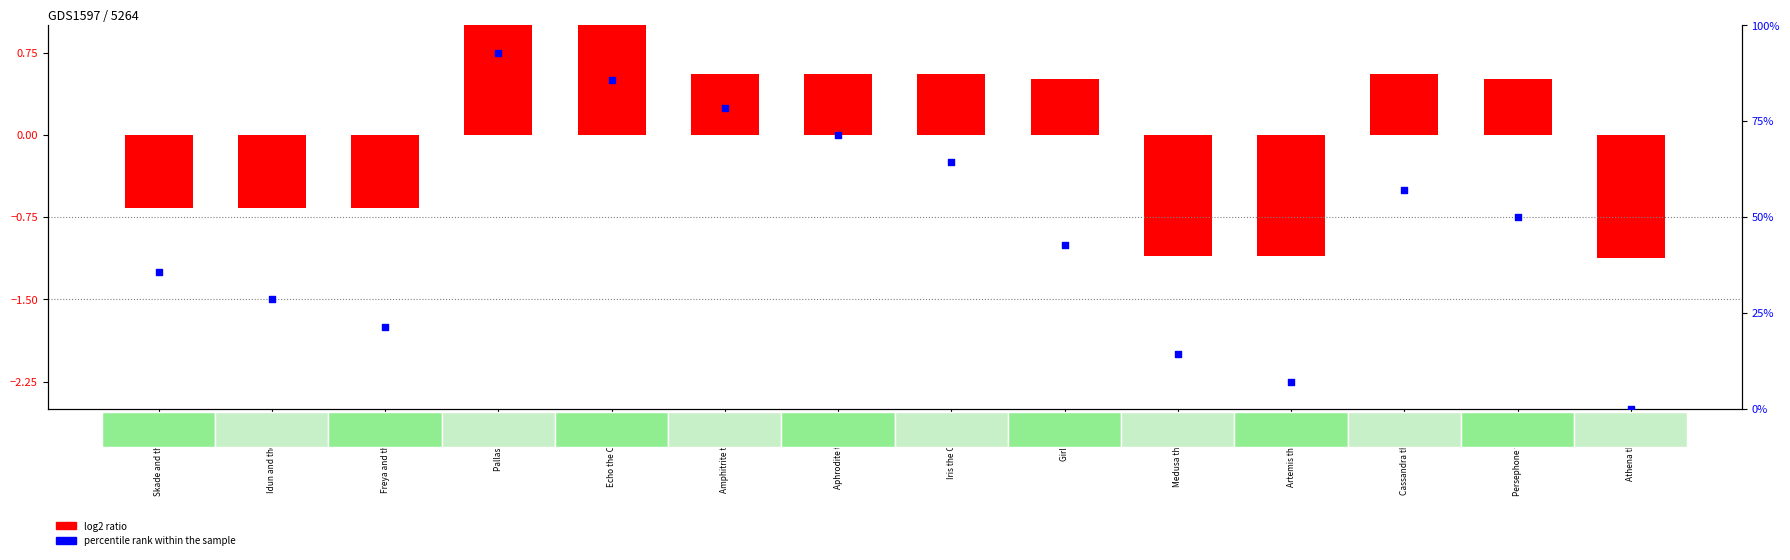

Which series contains the lowest Y value?

log2 ratio